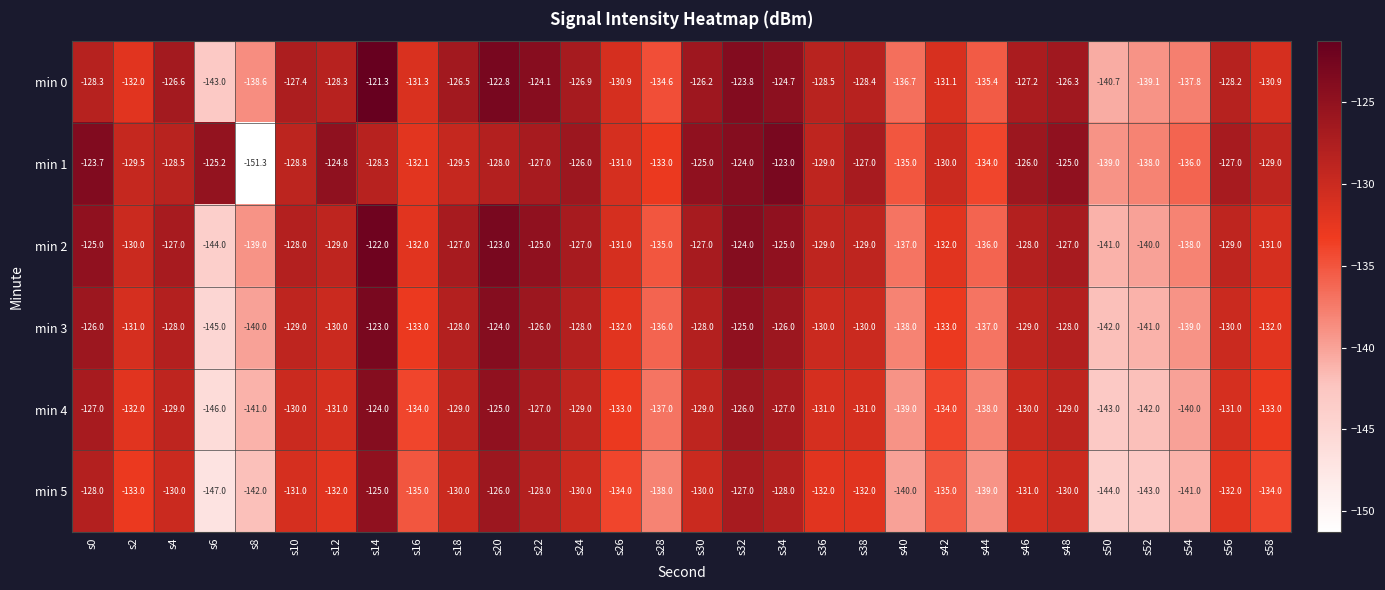

What is the minimum value shown in the chart?

-151.3